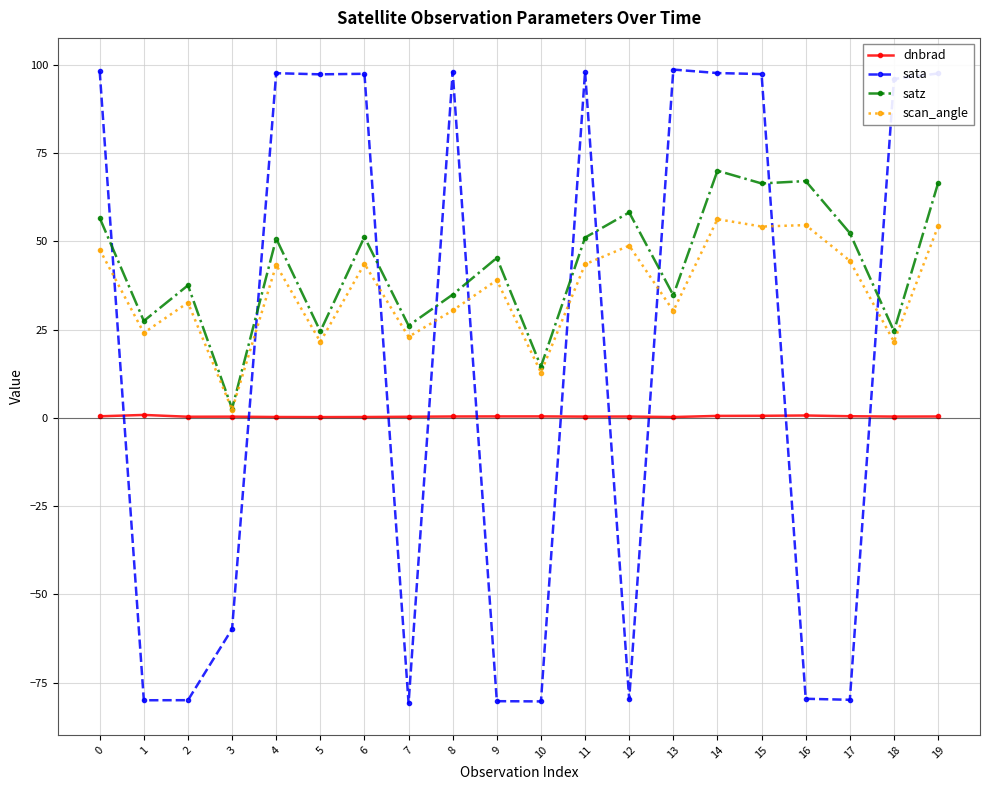

Which series changed the most between 0 and 10?

sata